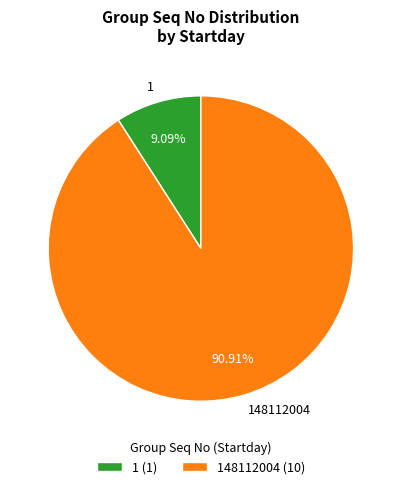

Does 148112004 represent more than half of the total?

Yes